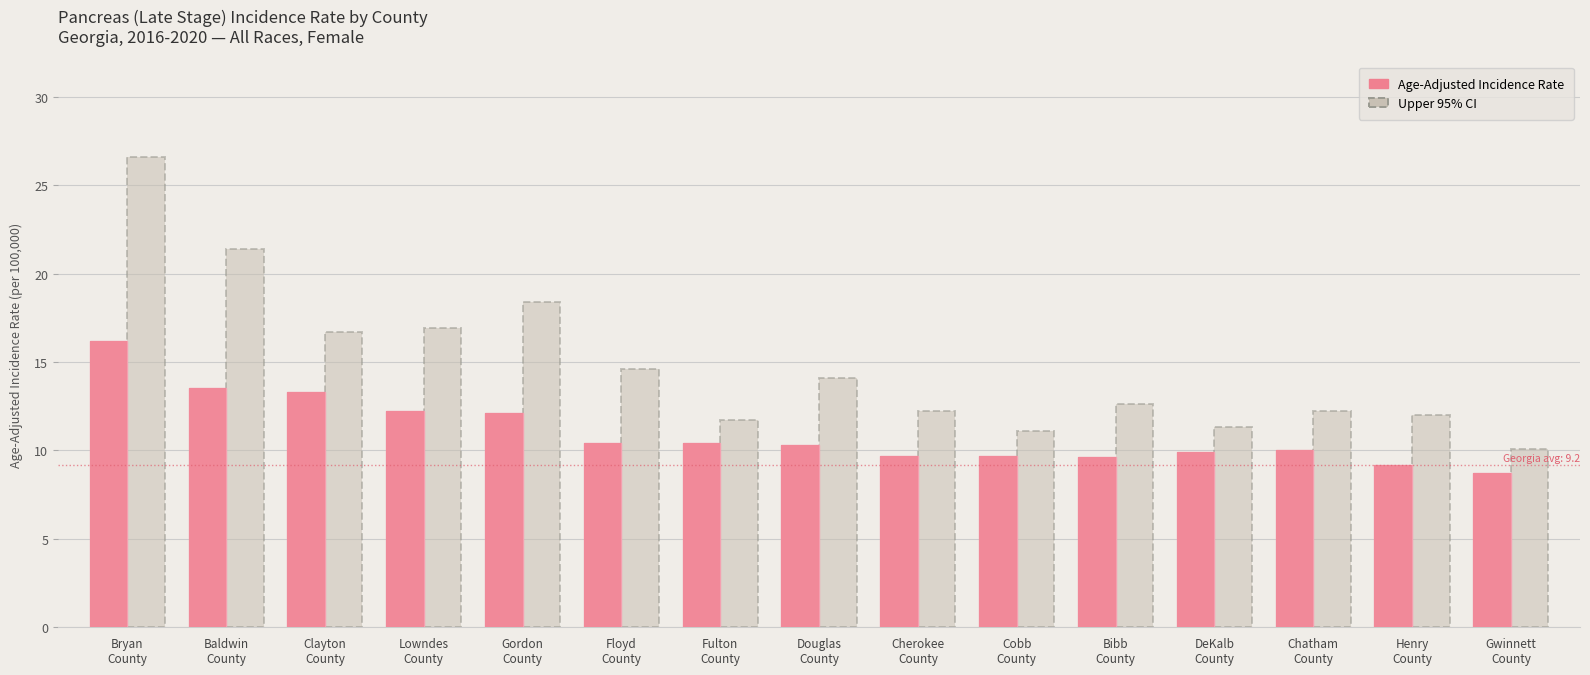

Reading left to right, what are all the values shown in this chart?

Age-Adjusted Incidence Rate: 16.2	13.5	13.3	12.2	12.1	10.4	10.4	10.3	9.7	9.7	9.6	9.9	10.0	9.2	8.7
Upper 95% CI: 26.6	21.4	16.7	16.9	18.4	14.6	11.7	14.1	12.2	11.1	12.6	11.3	12.2	12.0	10.1